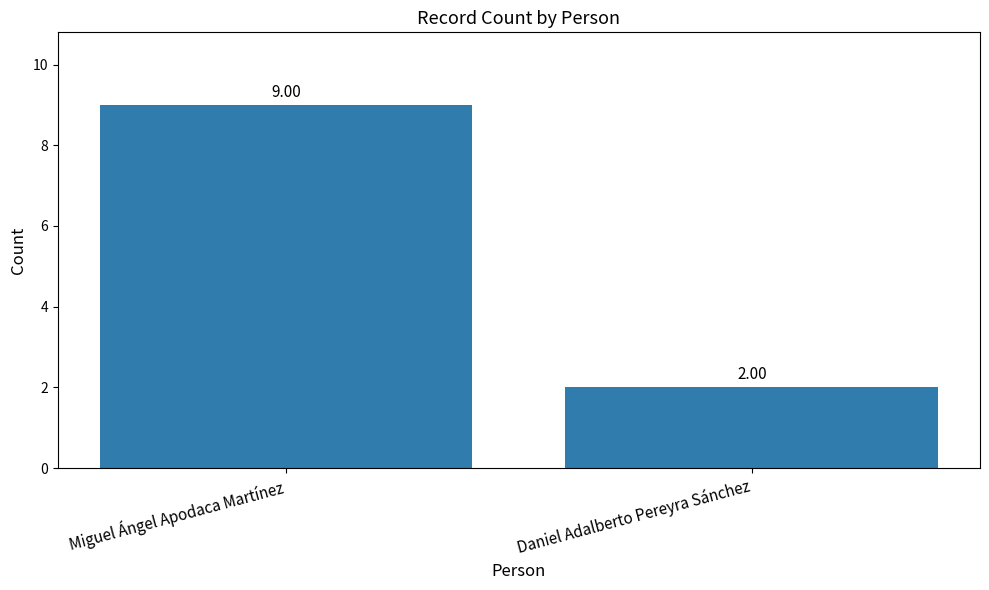

How many distinct data groups are displayed?

1